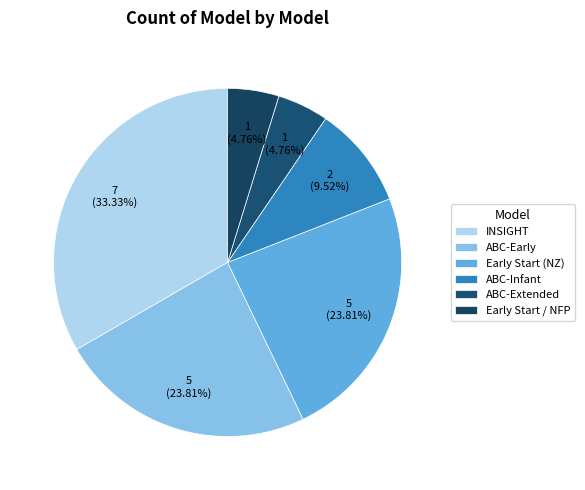

How many segments does this pie chart have?

6